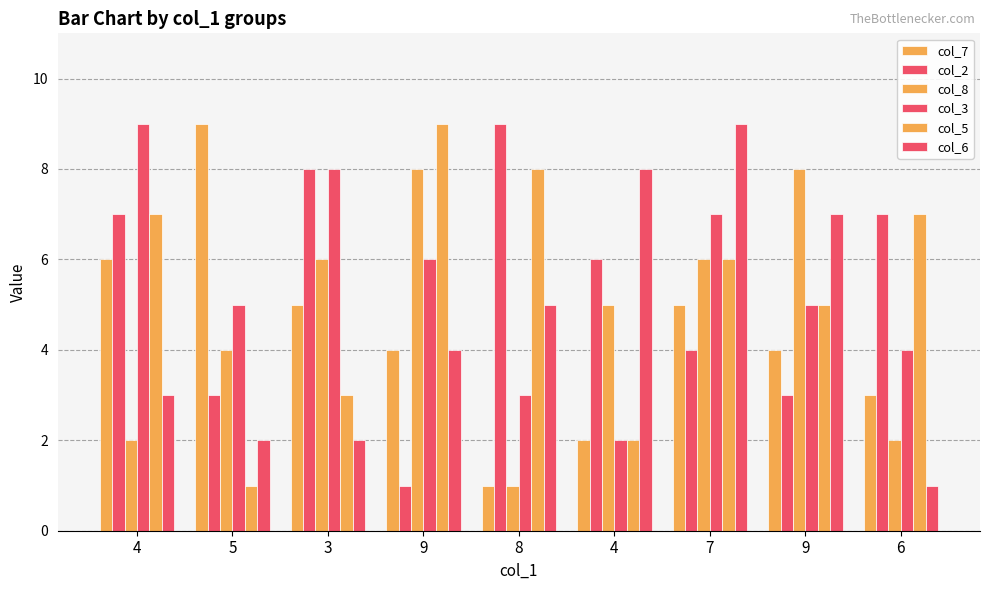

Where does the col_7 series first go above 4?

4